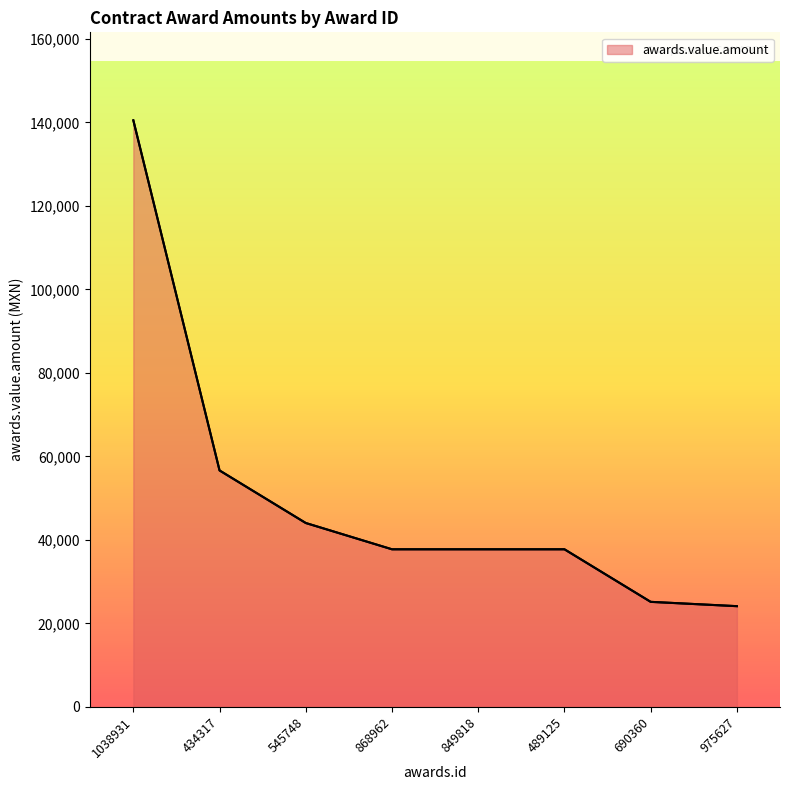

At which label is the value closest to 82308?

434317